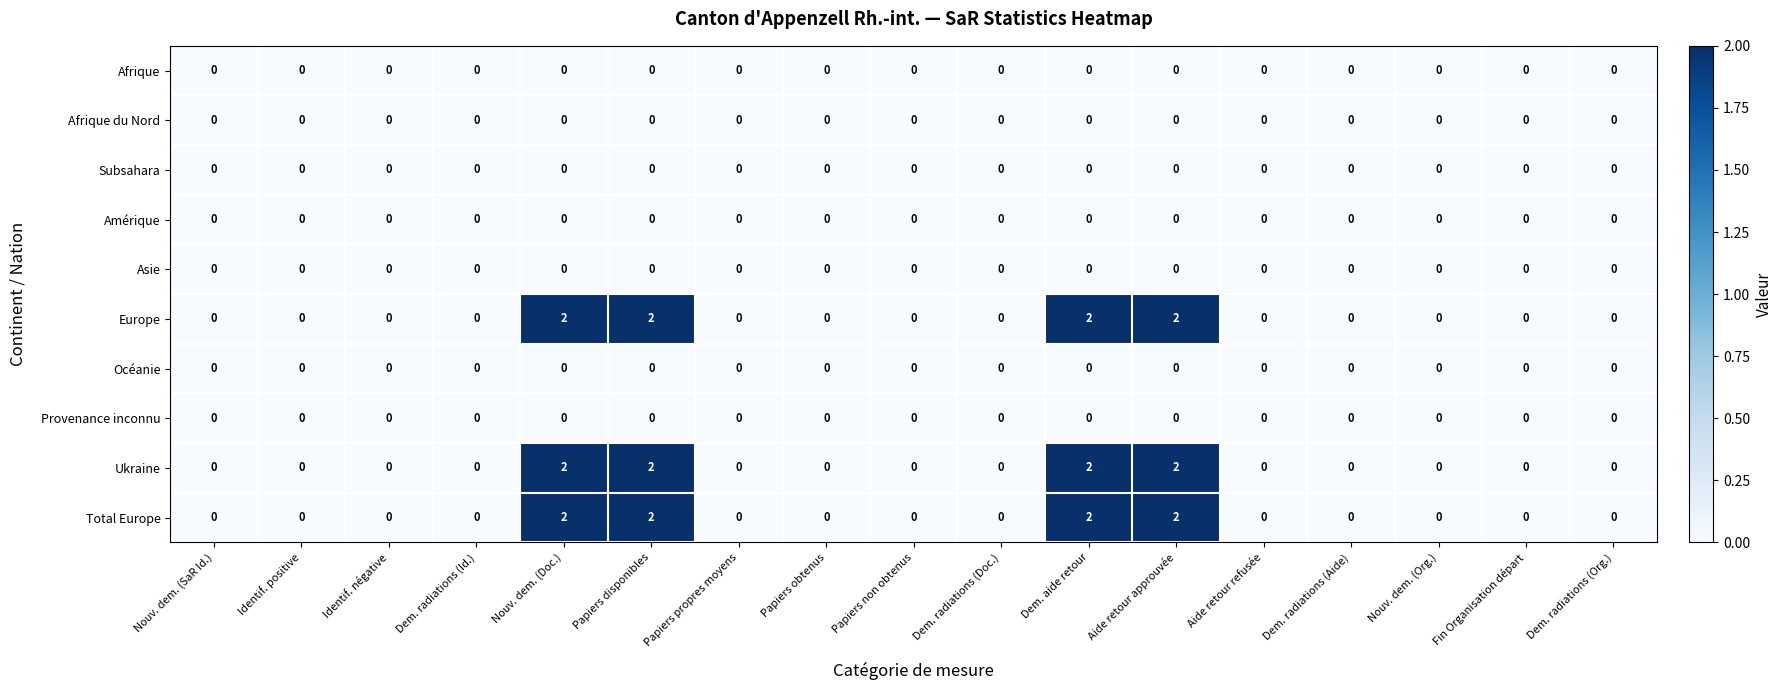

At how many categories does at least one series exceed 1?

4